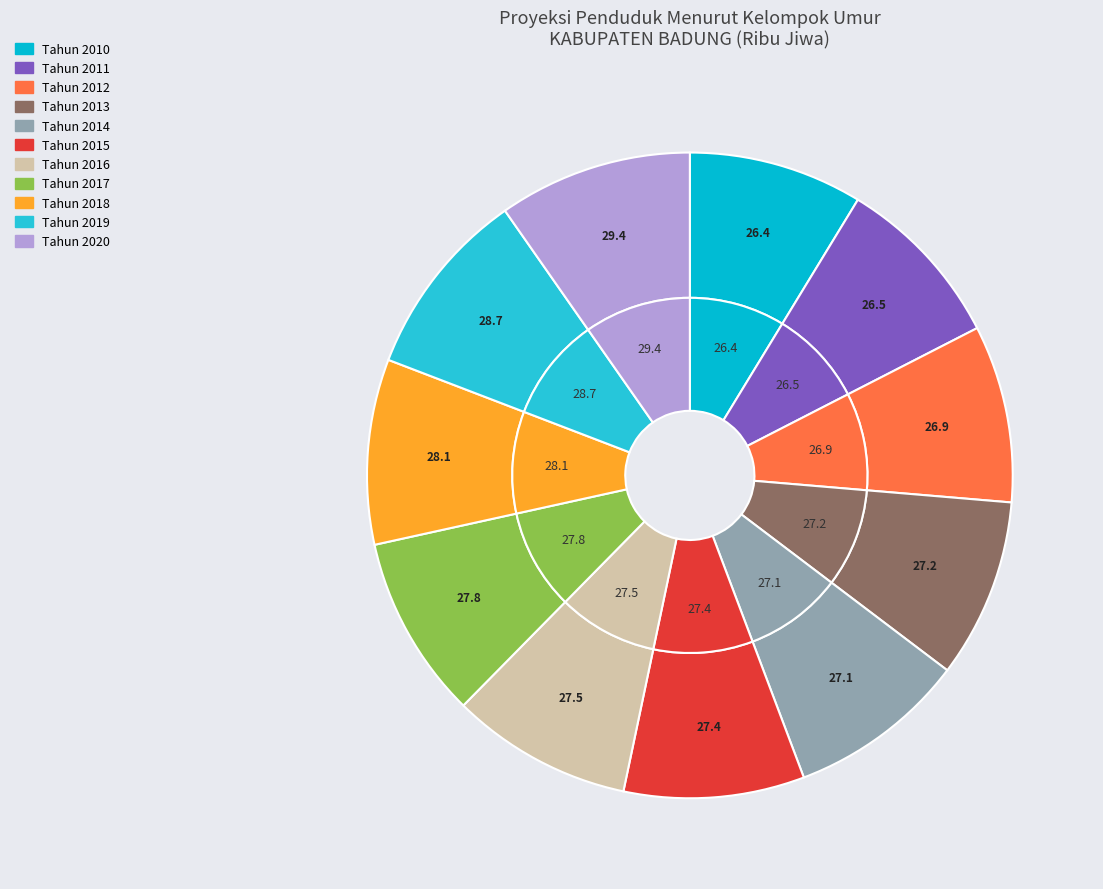

Count the number of slices in the pie.

11